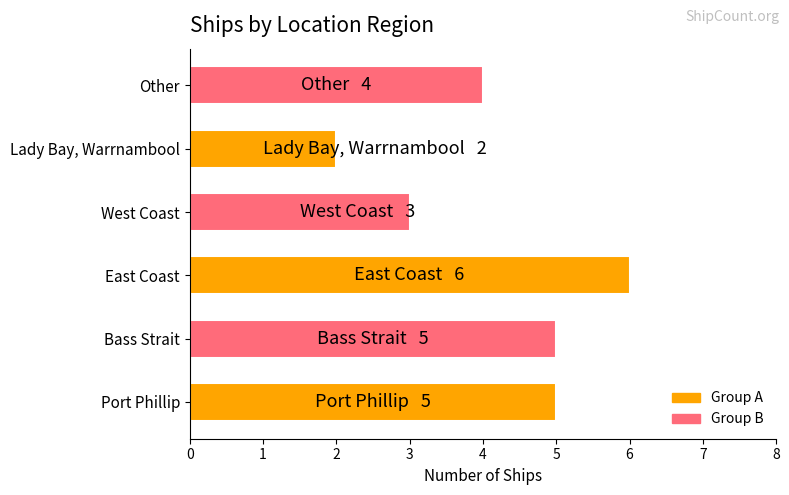

What is the smallest value displayed?

2